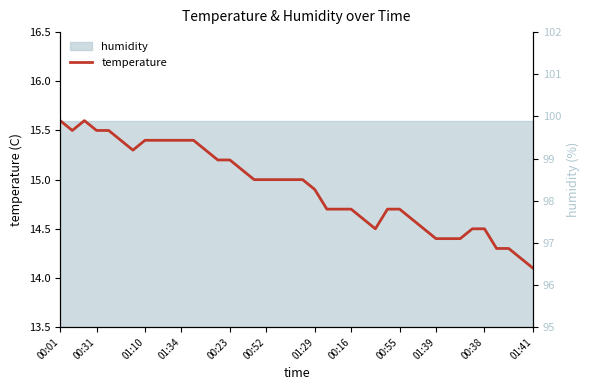

True or false: there are more than 0 points higher than both neighbors.

True